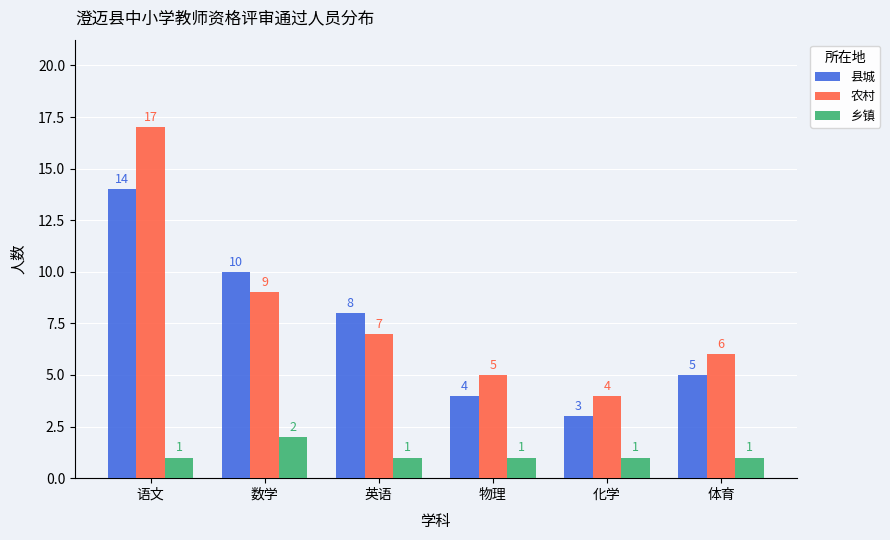

What is the label of the 2nd bar from the left?

数学